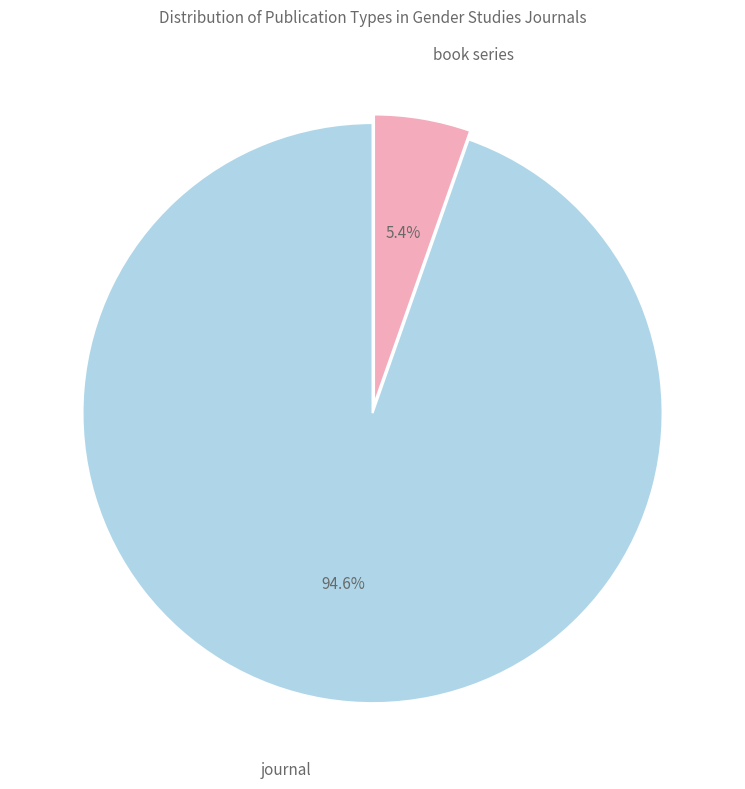

Does any single category account for the majority?

Yes